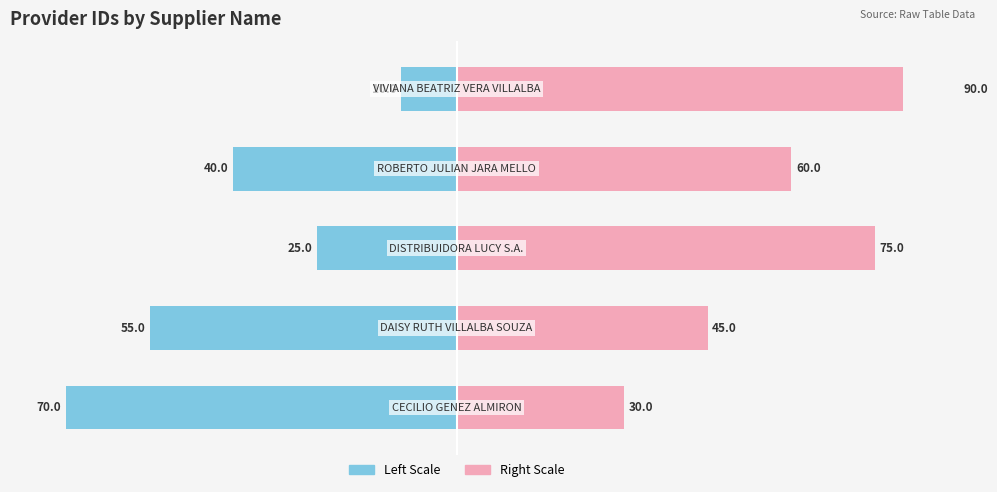

What is the value of the Right (scaled) bar at the 4th from the left?

60